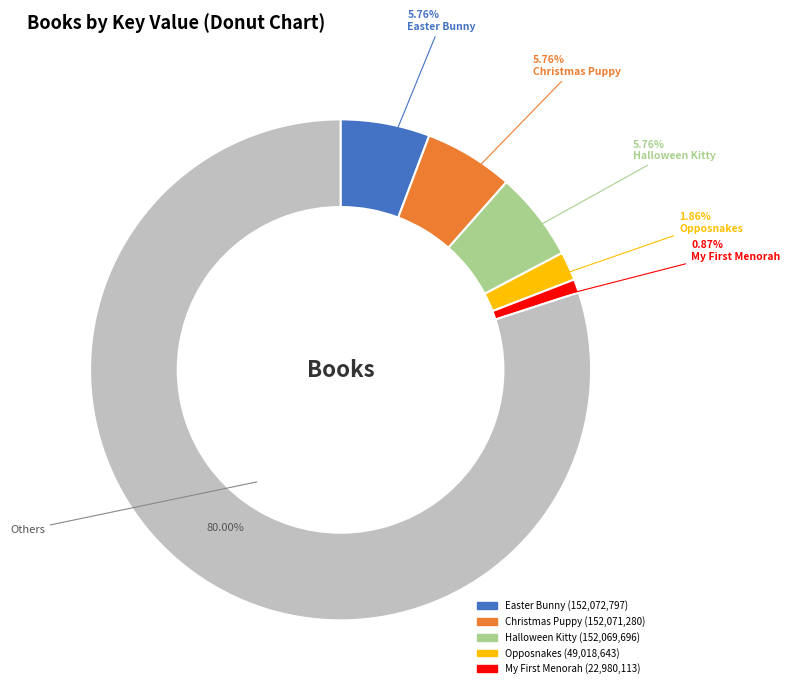

Does any single category account for the majority?

Yes